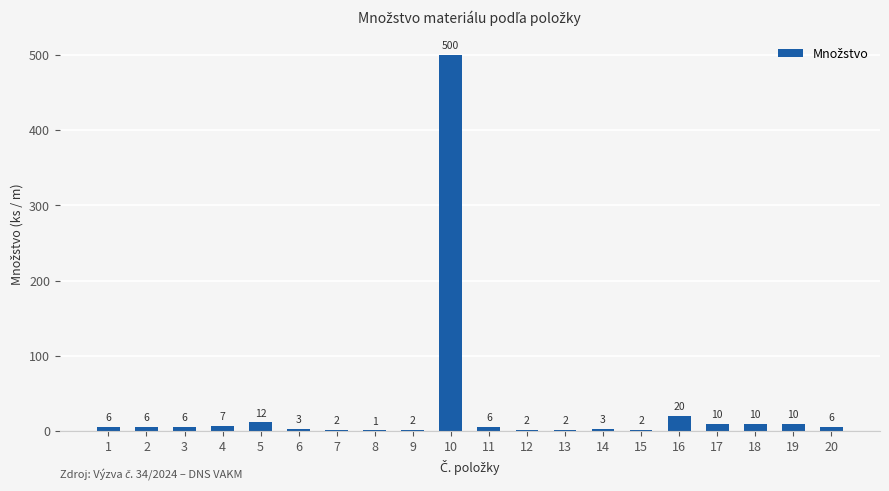

Reading right to left, transcribe all the data shown in this chart.

6	10	10	10	20	2	3	2	2	6	500	2	1	2	3	12	7	6	6	6